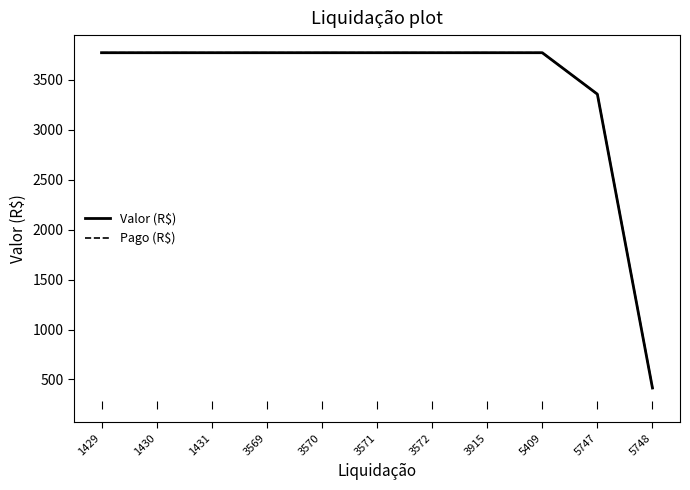

What is the total value across all series at 5409?

7541.7